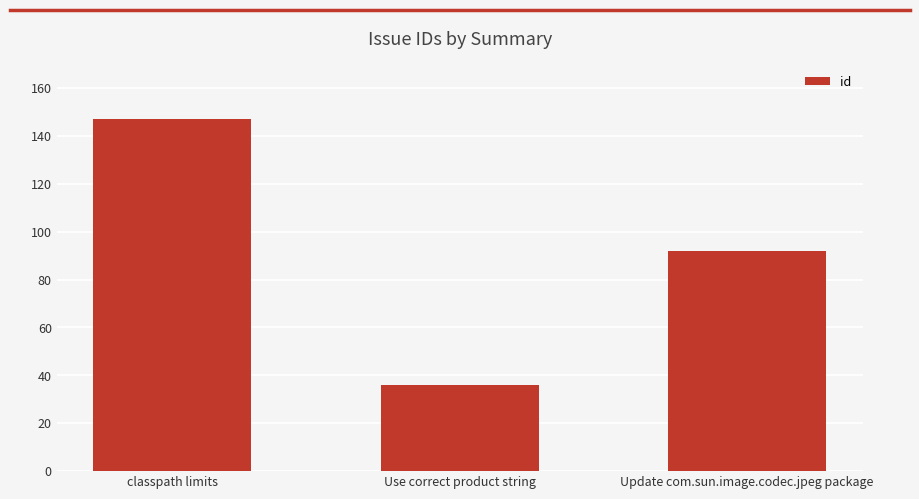

What is the greatest value displayed?

147